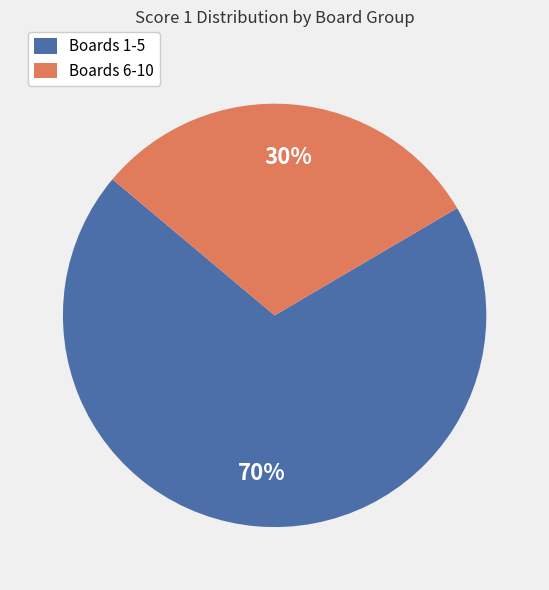

Do Boards 6-10 and Boards 1-5 together represent more than half of the pie?

Yes